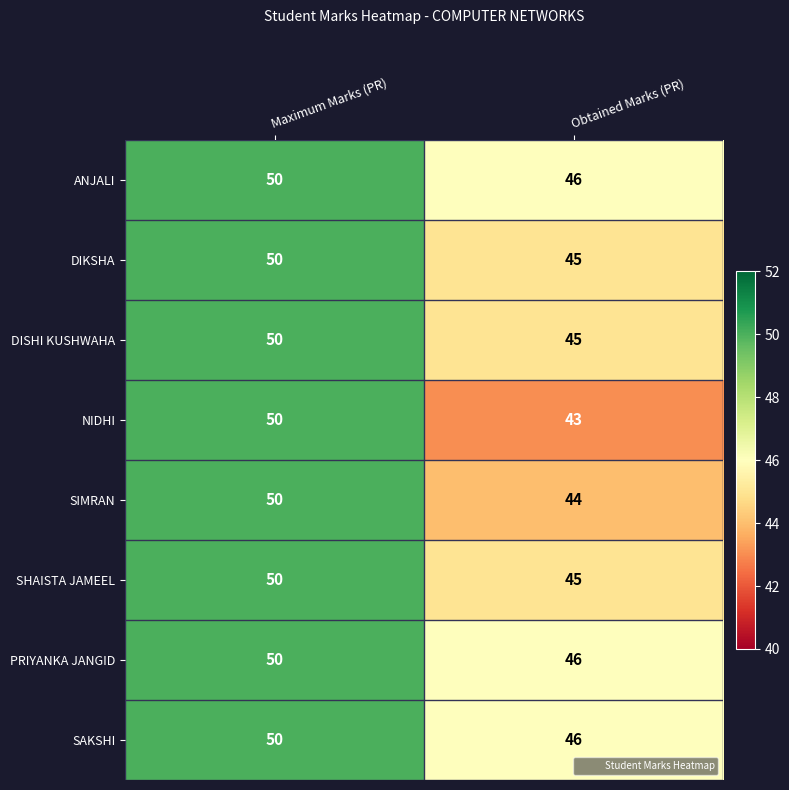

Which series changed the most between Maximum Marks (PR) and Obtained Marks (PR)?

NIDHI